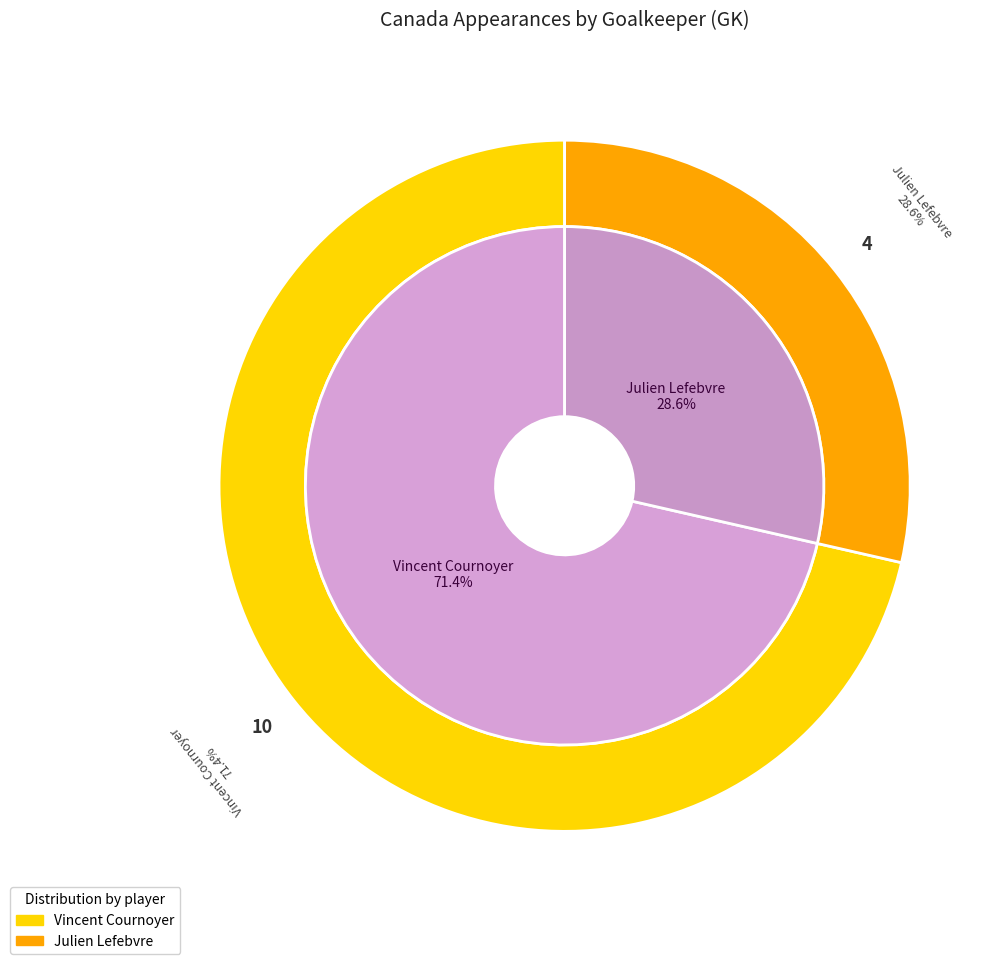

To the nearest percent, what portion does Julien Lefebvre represent?

29%